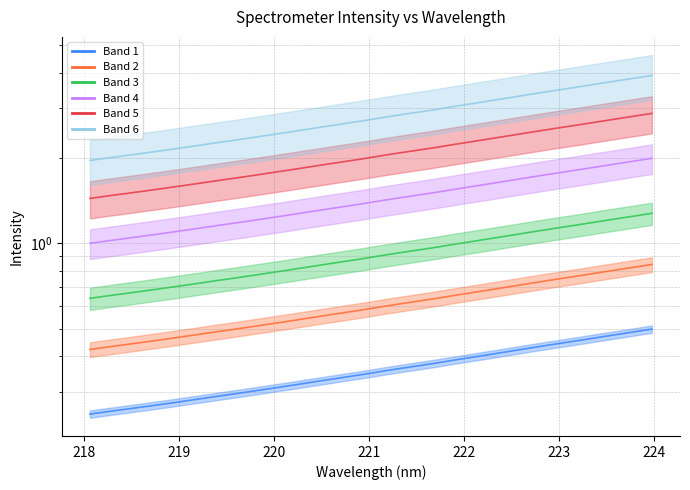

Approximately how many times larger is the value at 219.9712 compared to 223.5987?

0.6